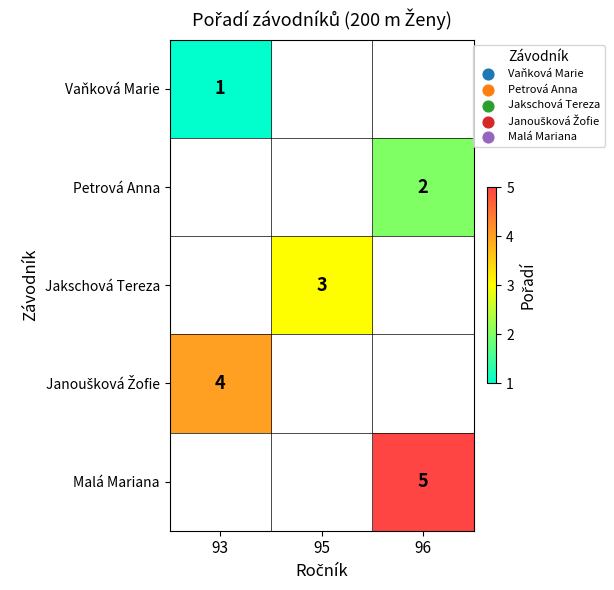

At how many categories does at least one series exceed 3?

2